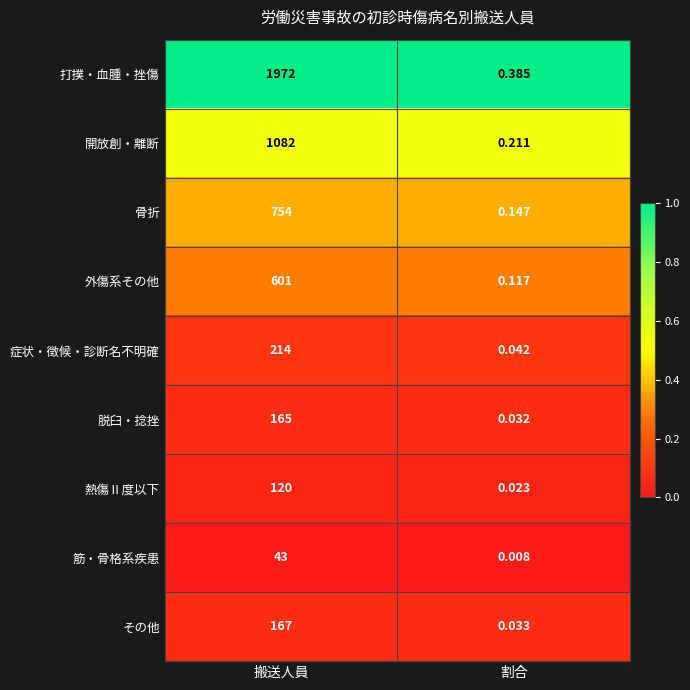

Which series has the widest spread of values?

打撲・血腫・挫傷